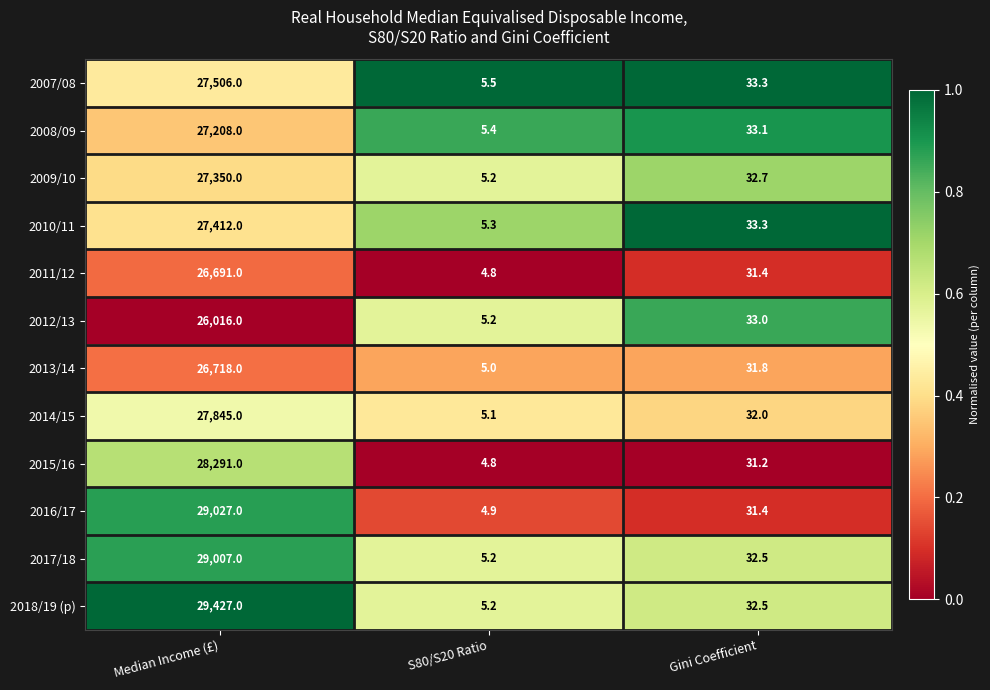

List the series in order of their peak value, lowest first.

2012/13, 2011/12, 2013/14, 2008/09, 2009/10, 2010/11, 2007/08, 2014/15, 2015/16, 2017/18, 2016/17, 2018/19 (p)